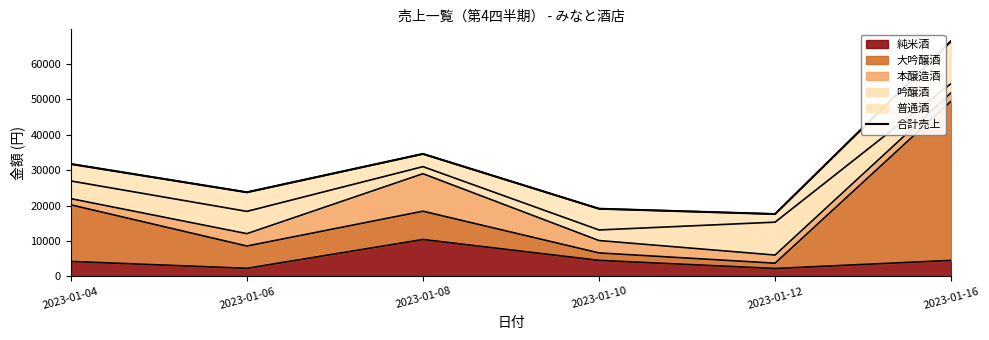

At which category does the chart reach its minimum across all series?

2023-01-12